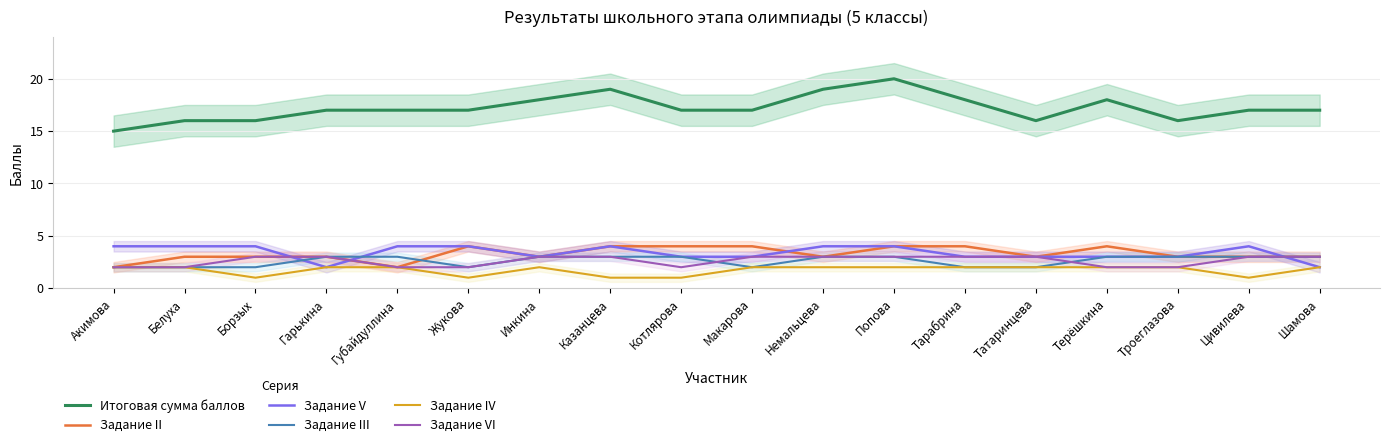

Read the Задание IV value at Акимова.

2